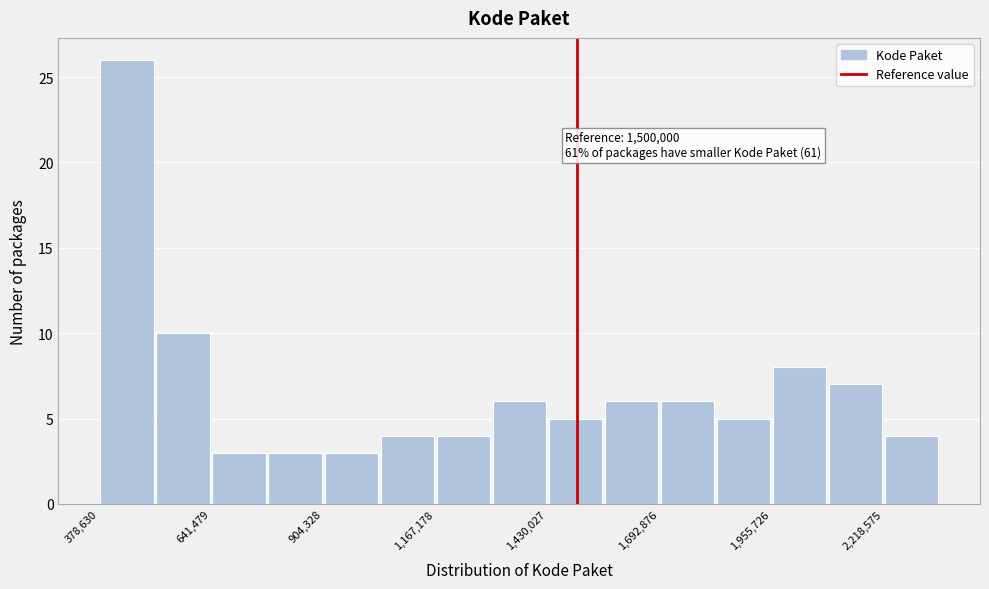

Around what value on the x-axis is the tallest bar? Give the approximate position of its centre, as read against the axis.

450000